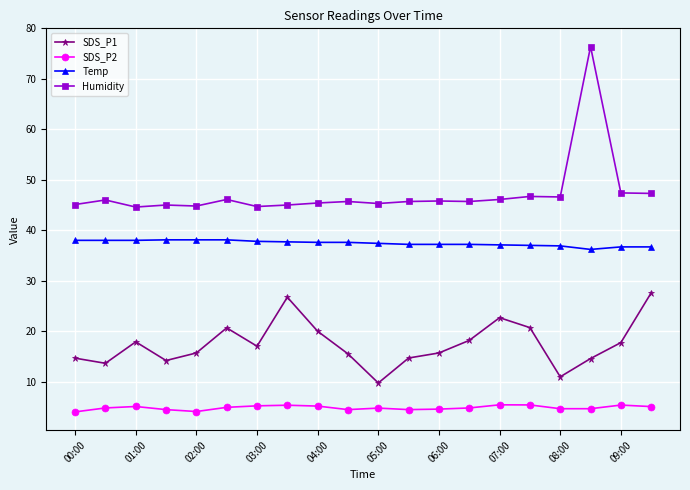

Which series has the largest total across all categories?

Humidity